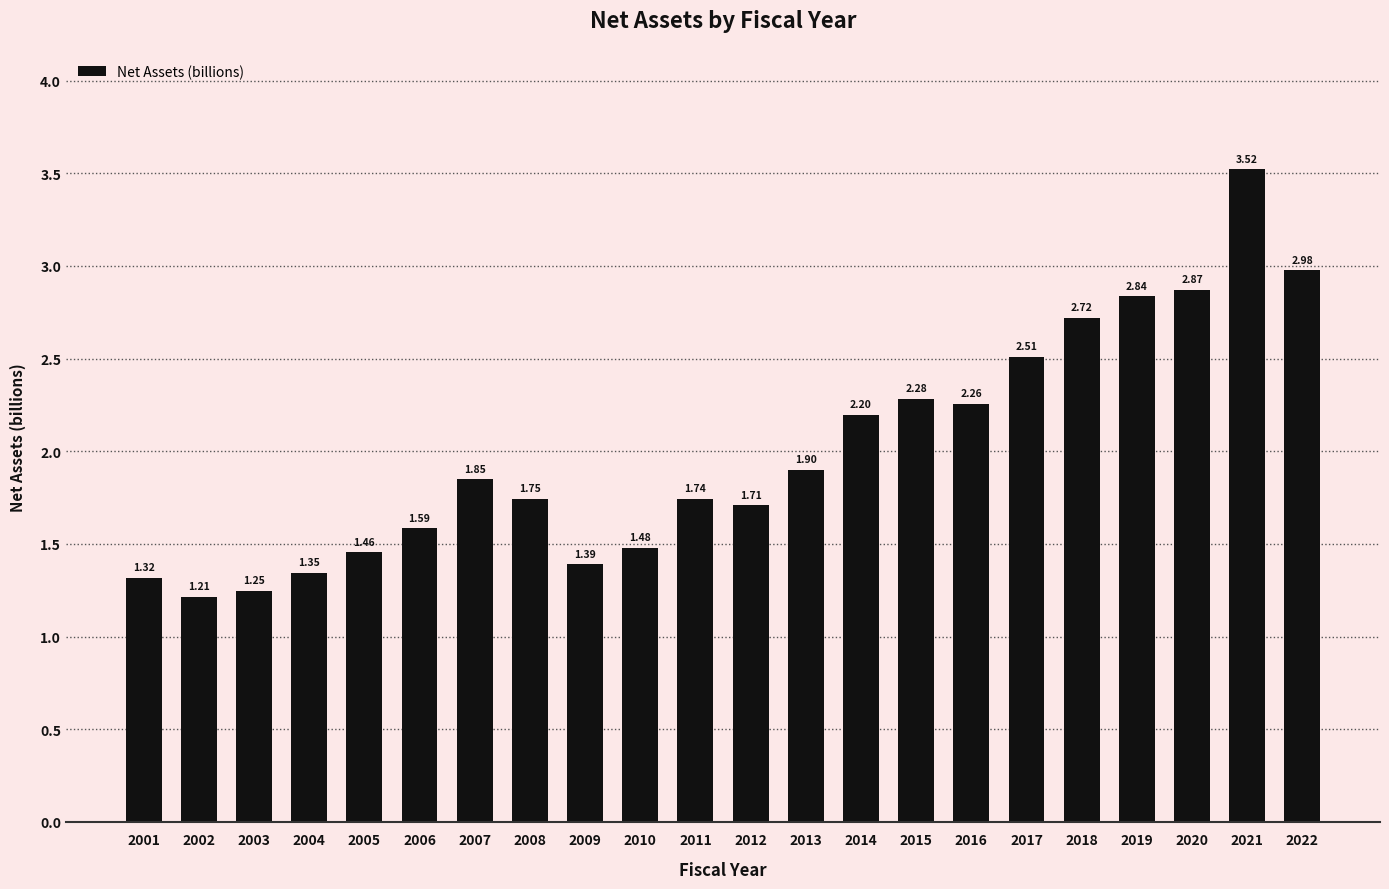

How many categories are shown in the chart?

22